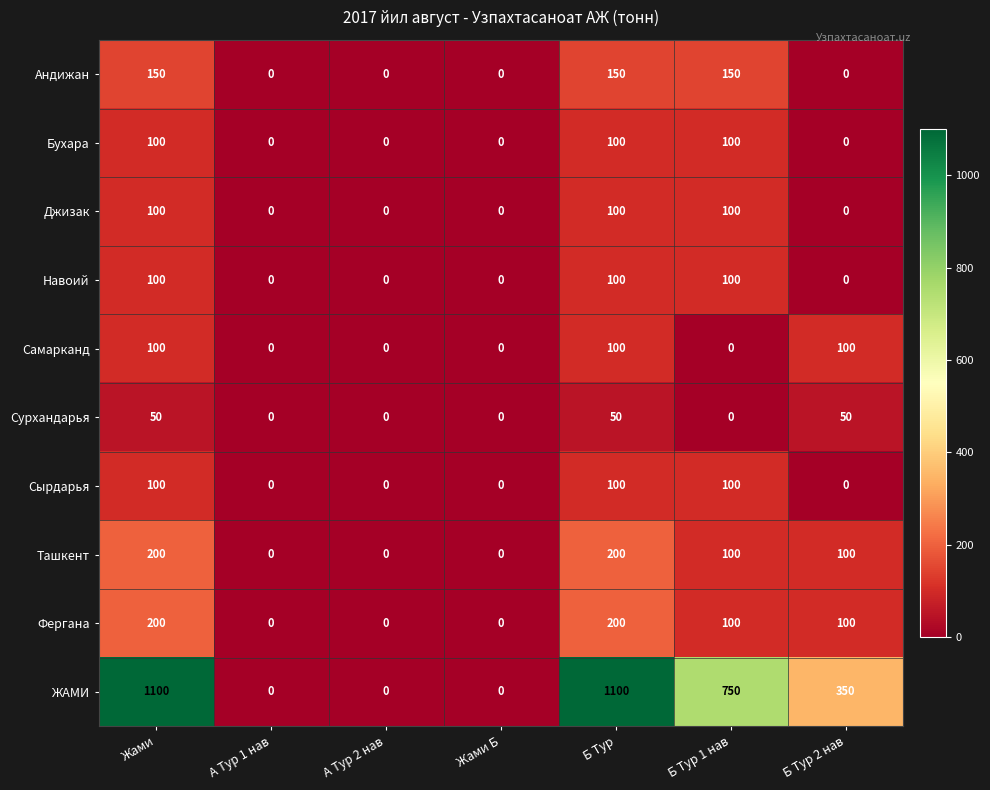

How many data points does each series have?

7